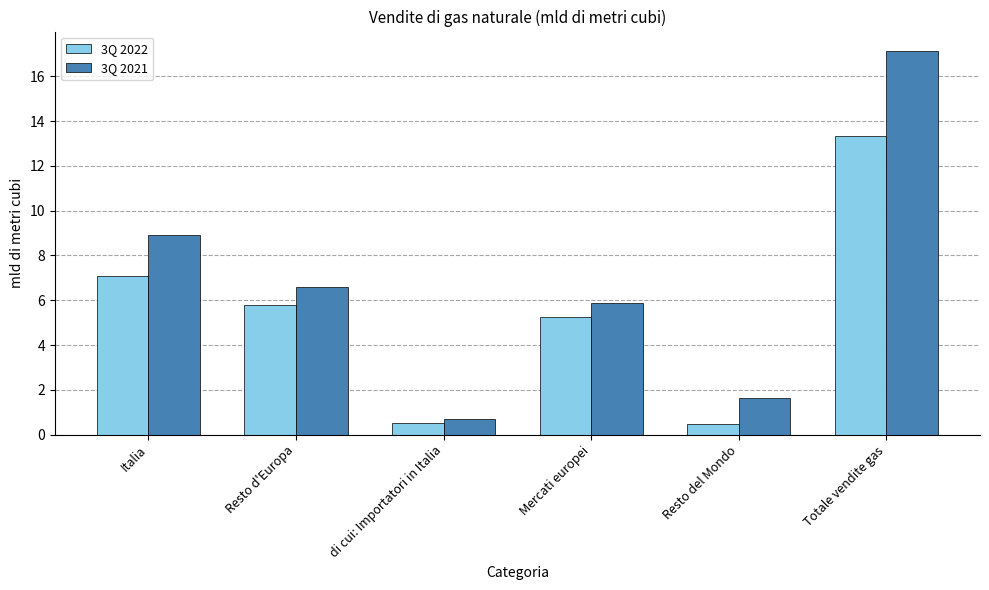

What is the smallest value displayed?

0.5